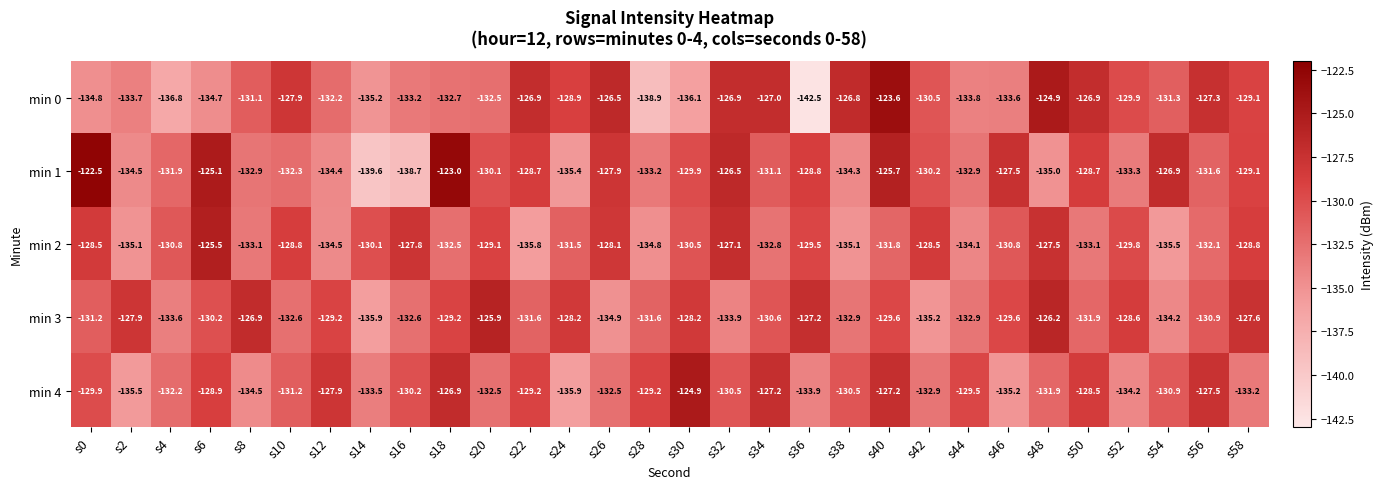

Count the number of data series in this chart.

5